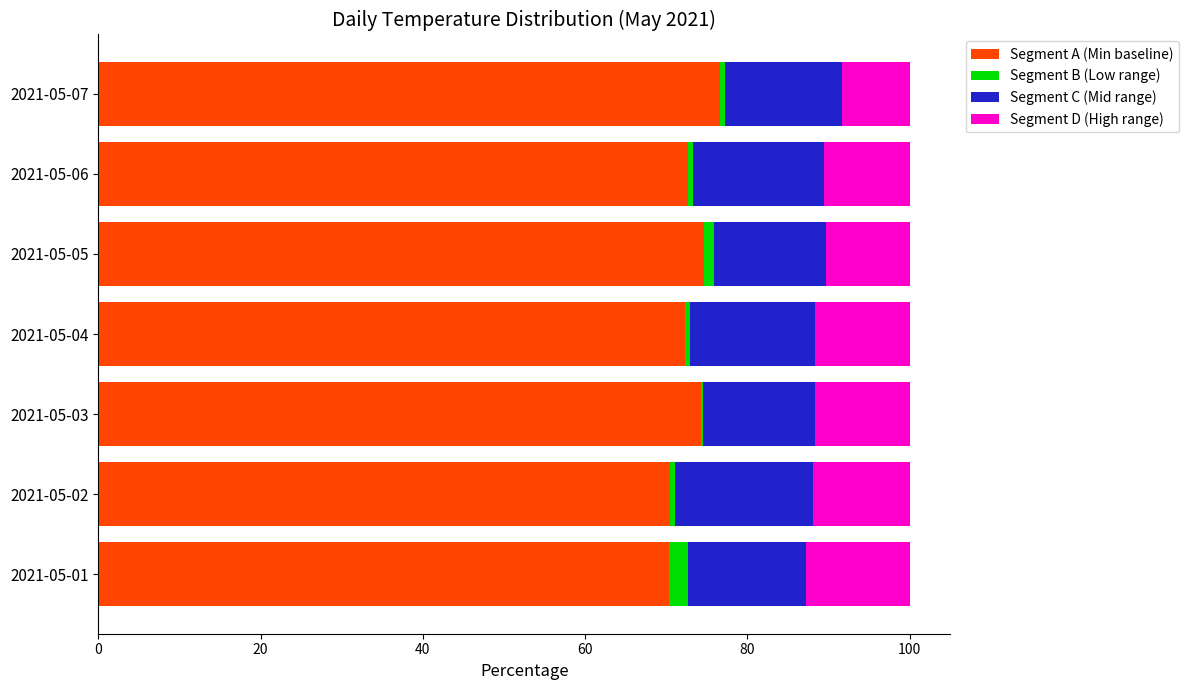

What is the highest value of the Segment A (Min baseline) series?

76.6